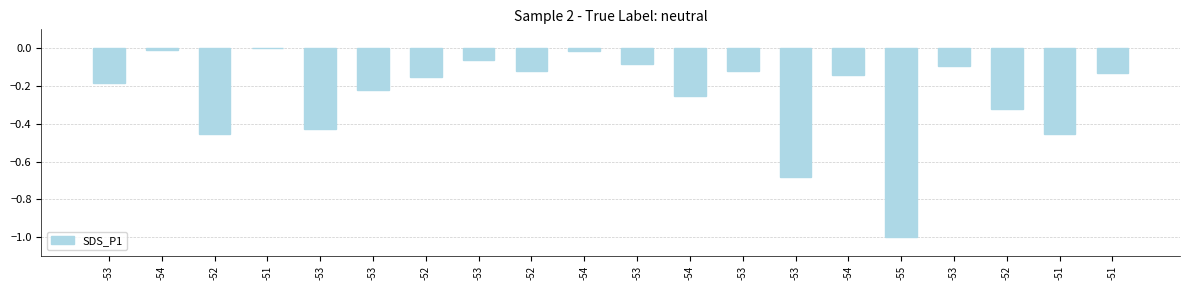

What is the difference between the second highest and second lowest values?

0.7